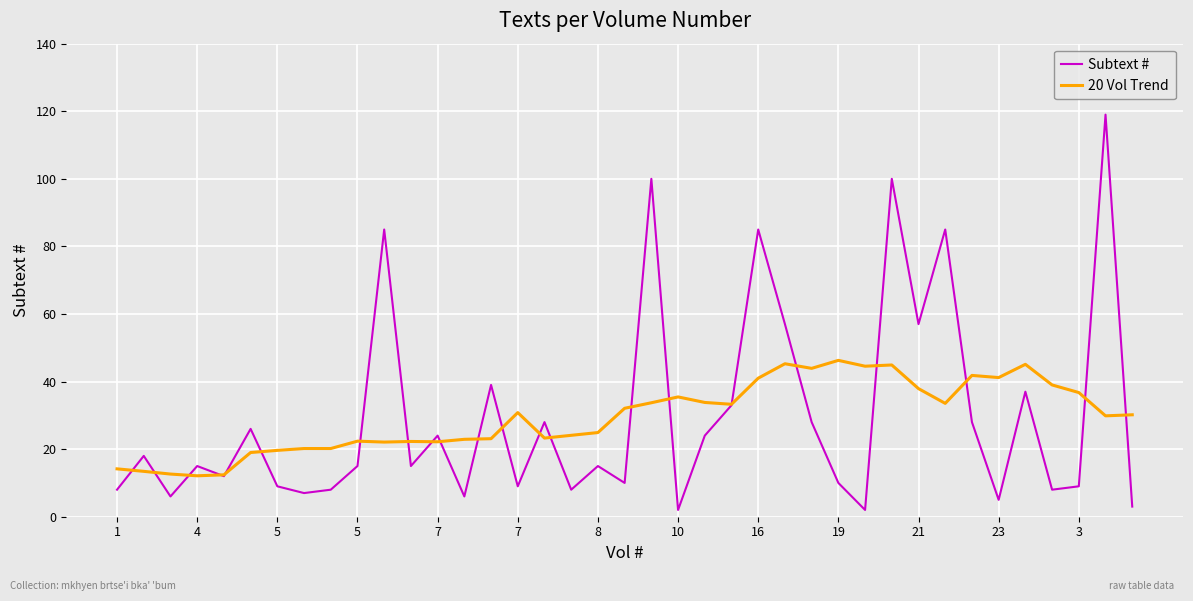

Rank the series by their maximum value, from lowest to highest.

20 Vol Trend, Subtext #